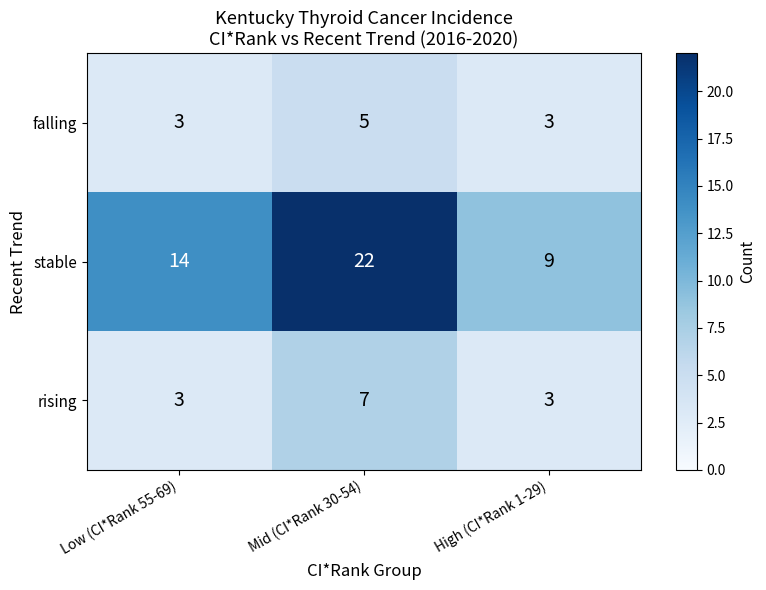

Rank the series by their maximum value, from lowest to highest.

falling, rising, stable